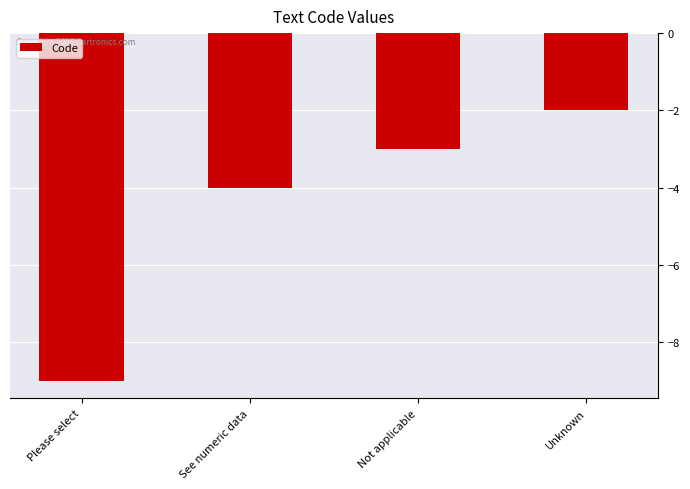

What is the value of the 4th bar from the left?

-2